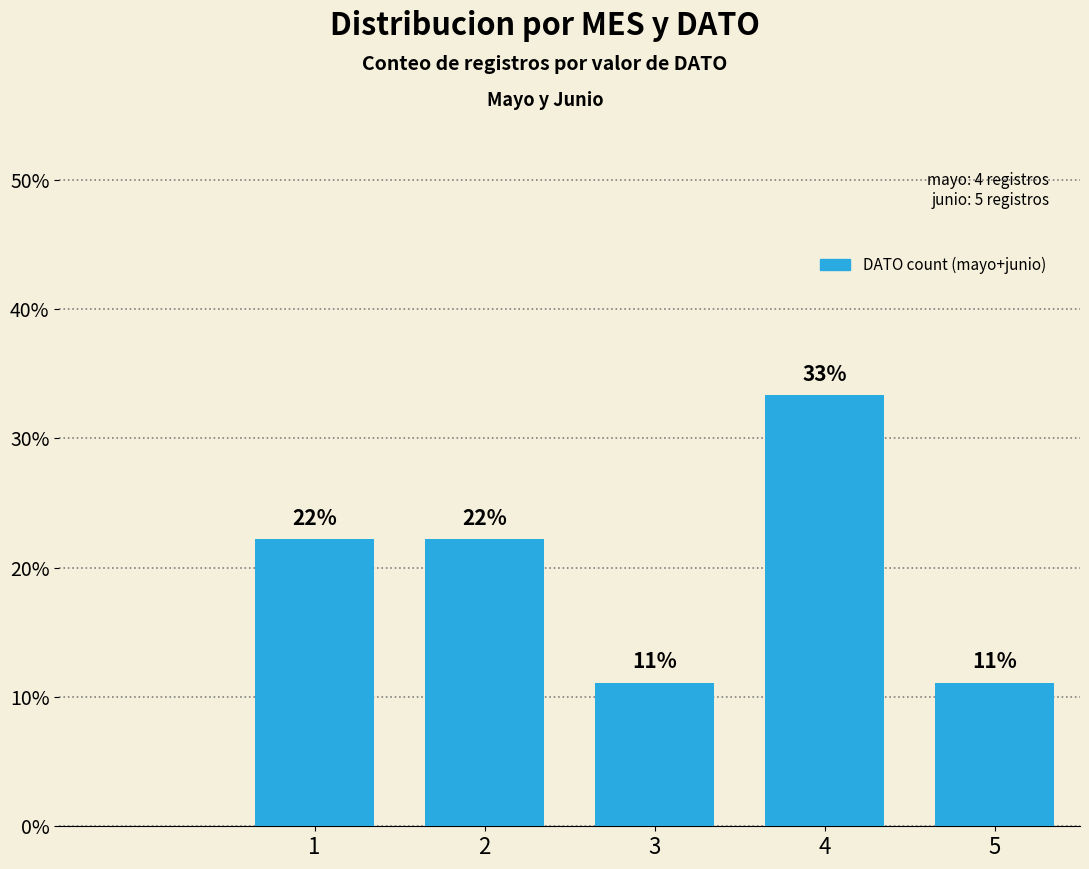

True or false: the data shows 22.2 at 2.

True